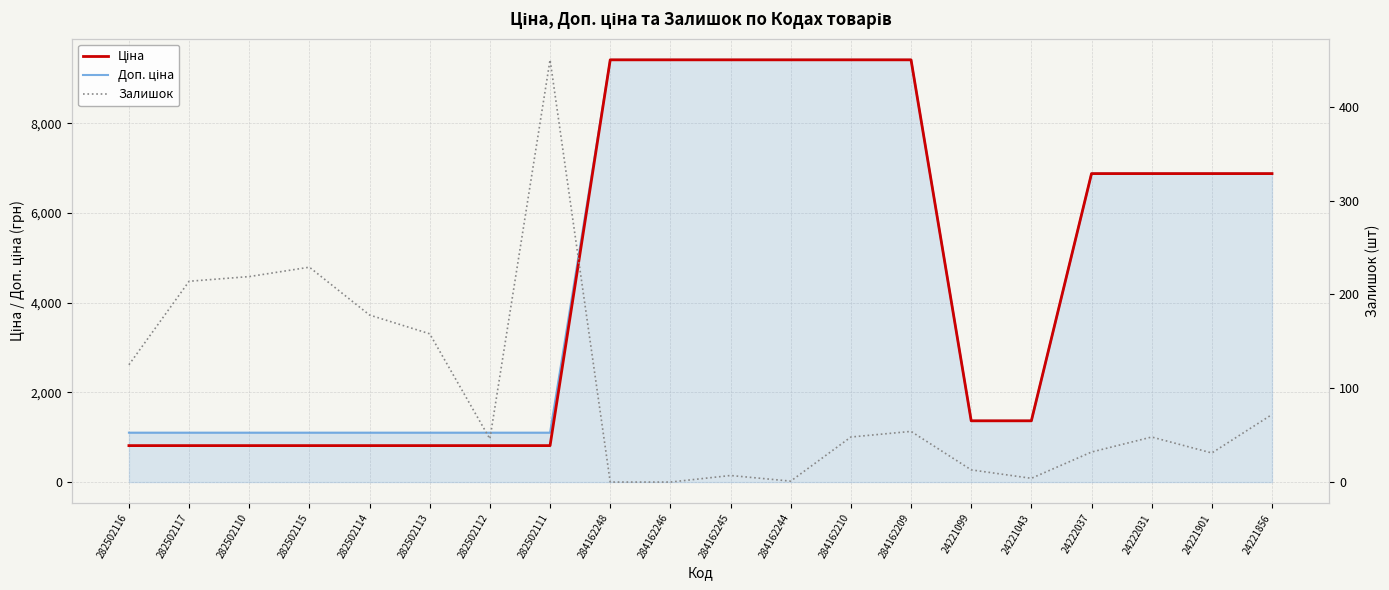

What is the difference between the Доп. ціна values at 24221043 and 282502111?

264.2